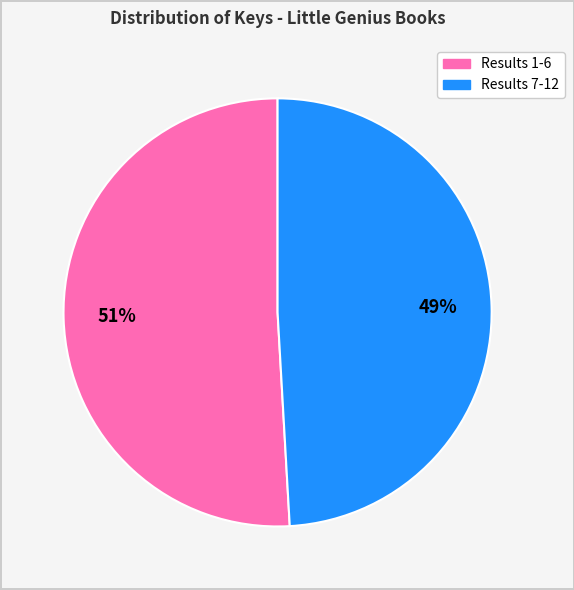

To the nearest percent, what is the difference between the largest and smallest slice percentages?

2%